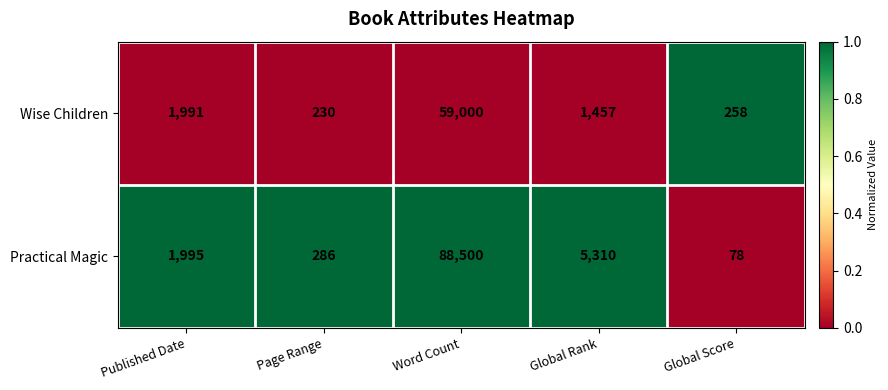

The Practical Magic series shows 286 at Page Range. True or false?

True